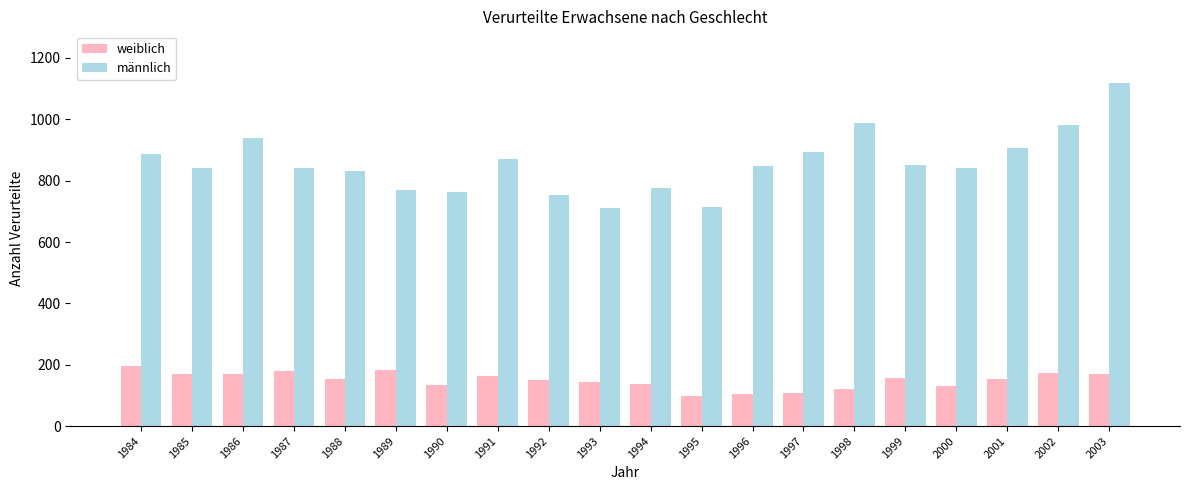

What is the difference between the maximum and minimum values in the männlich series?

409